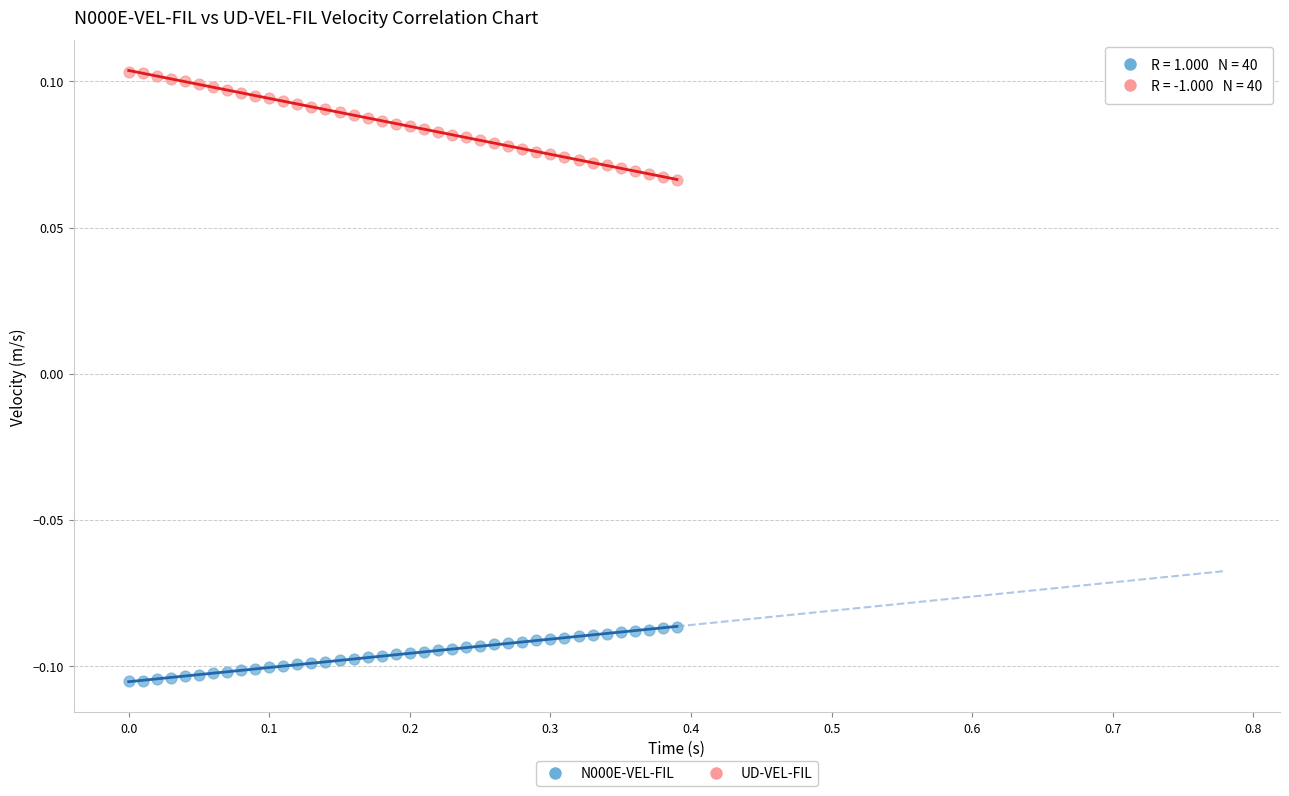

Which series reaches the maximum Y coordinate?

UD-VEL-FIL